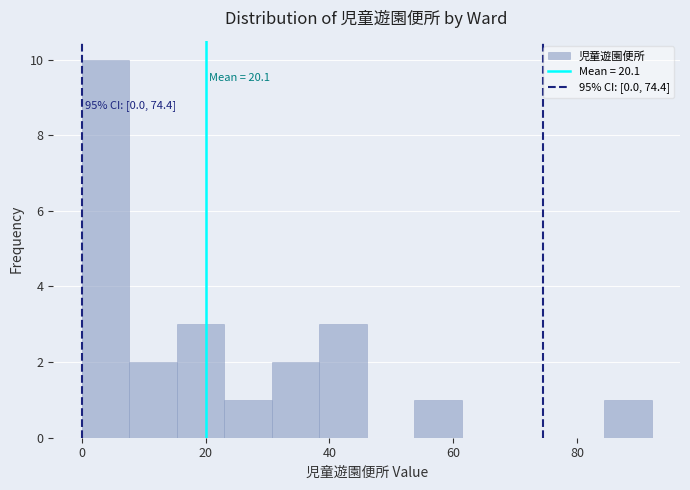

Read against the x-axis, roughly where is the centre of the tallest bar?

4